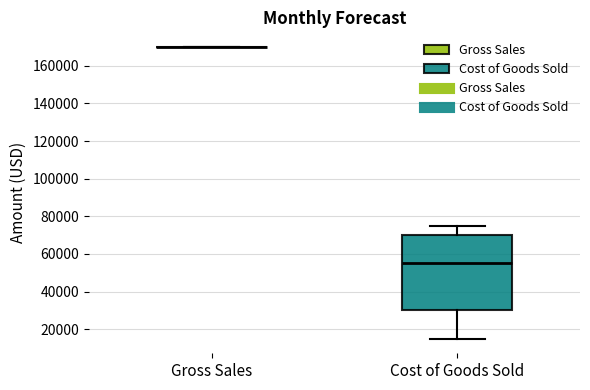

Reading left to right, read every box against the y-axis: the position of its median line, the range the box covers, and the ends of its whiskers. The values are not printed on the chart, so give them approximately, as read against the axis.

Gross Sales: box collapsed to a line at 170000, whiskers 170000 to 170000
Cost of Goods Sold: median 56000, box 30000 to 70000, whiskers 16000 to 76000